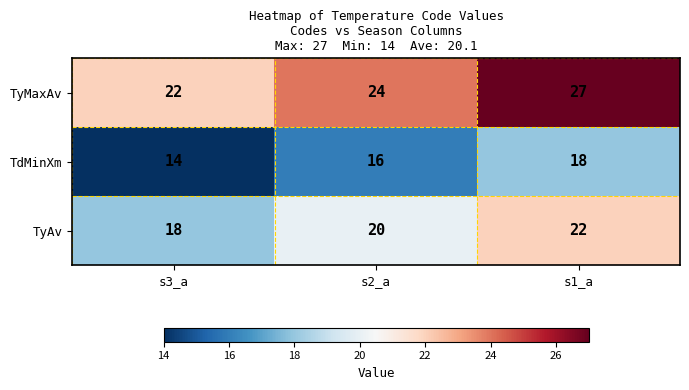

Reading right to left, transcribe all the data shown in this chart.

TyMaxAv: s1_a=27	s2_a=24	s3_a=22
TdMinXm: s1_a=18	s2_a=16	s3_a=14
TyAv: s1_a=22	s2_a=20	s3_a=18